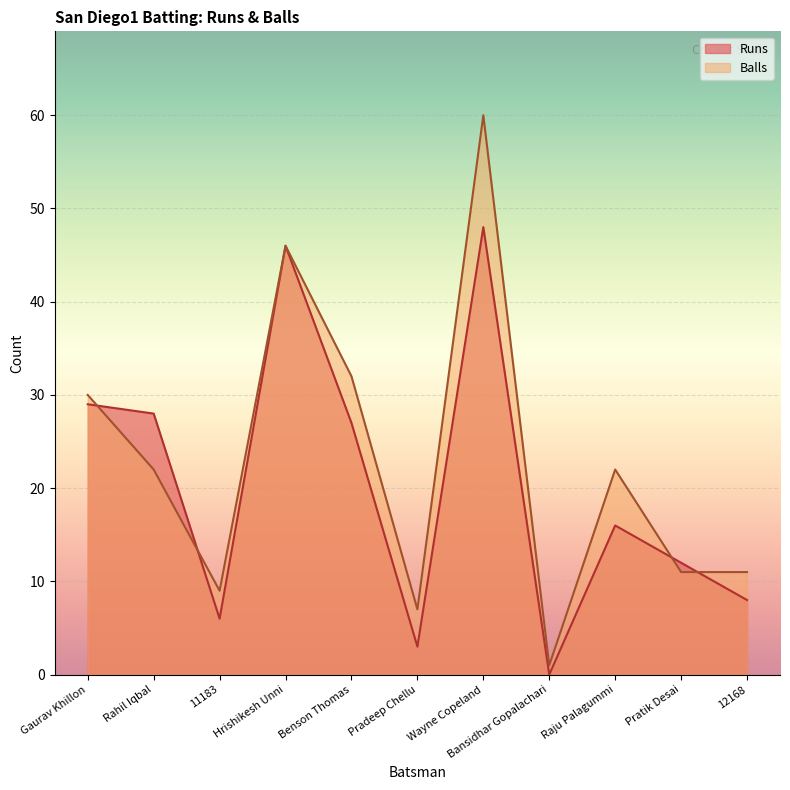

List the labels in order of Balls value, largest first.

Wayne Copeland, Hrishikesh Unni, Benson Thomas, Gaurav Khillon, Rahil Iqbal, Raju Palagummi, Pratik Desai, 12168, 11183, Pradeep Chellu, Bansidhar Gopalachari